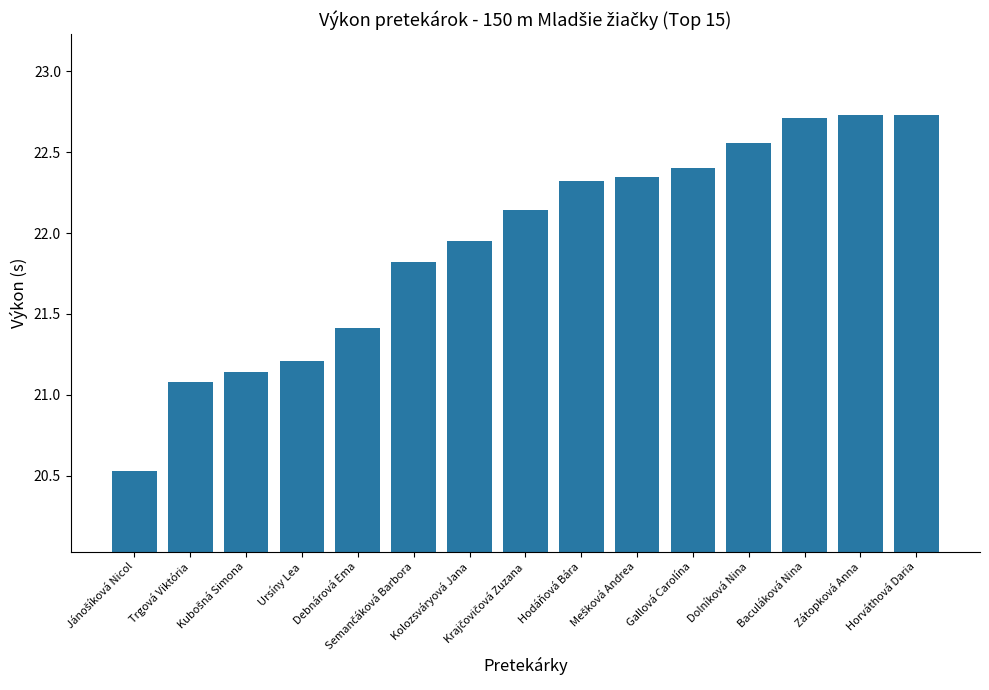

What is the difference between the second highest and minimum values?

2.2